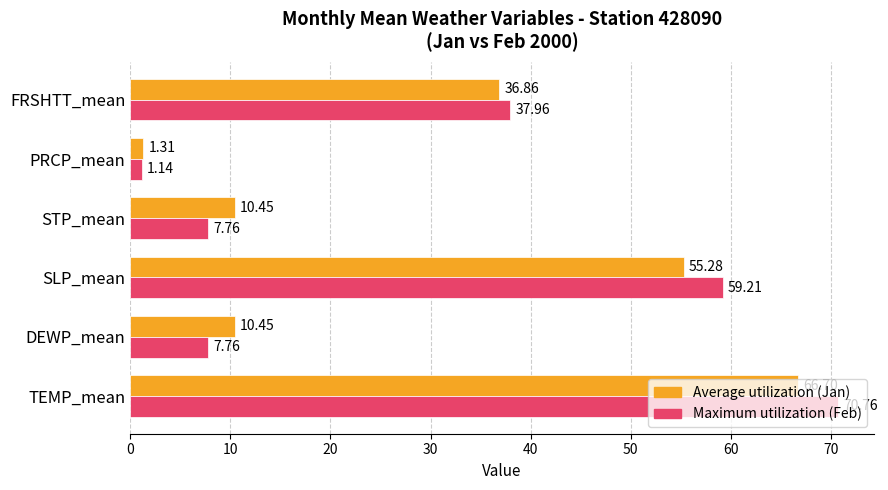

Which category has the lowest value across all series?

PRCP_mean